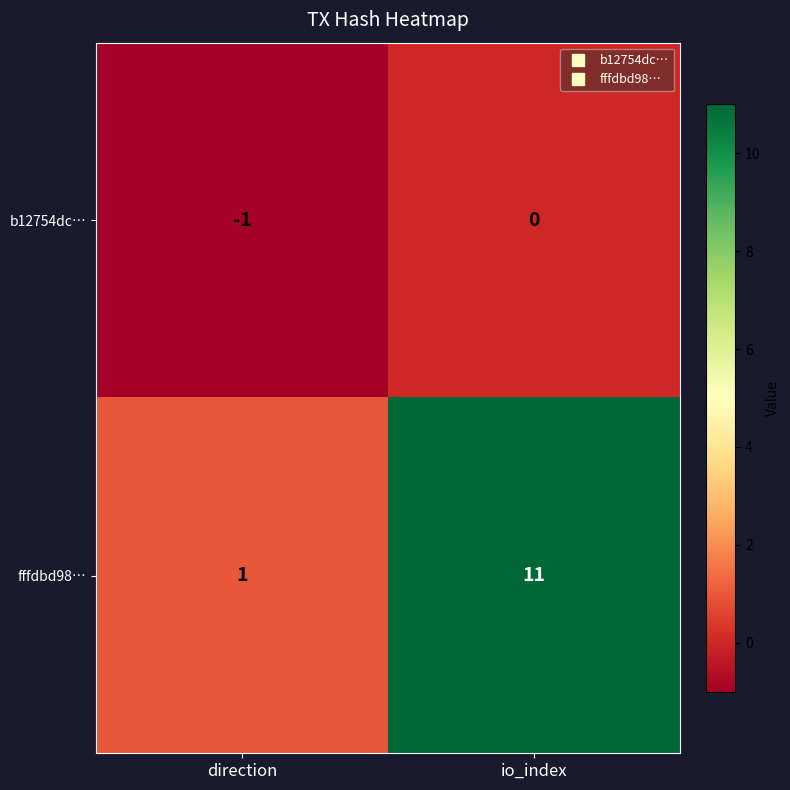

What is the spread (max minus min) of values at direction?

2